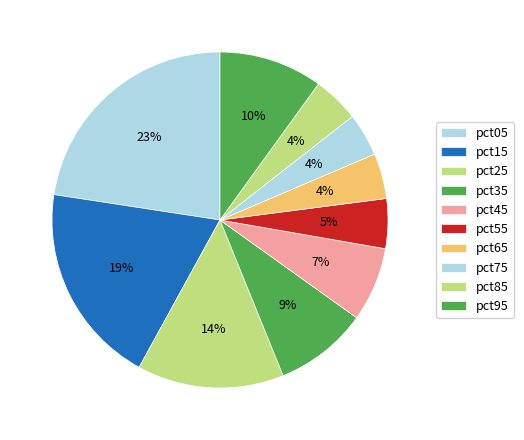

How many slices are in this pie chart?

10